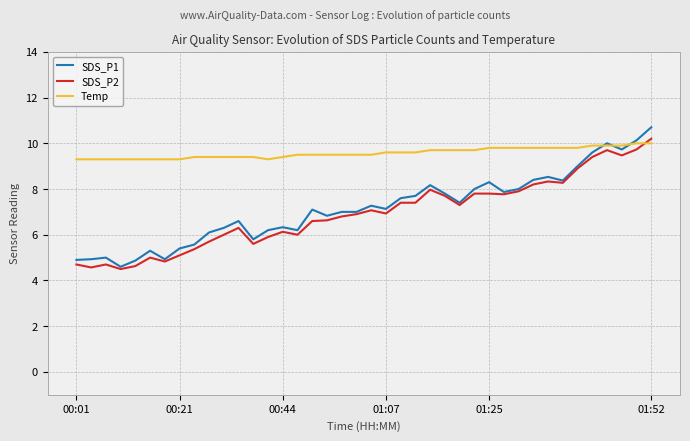

What is the minimum value for Temp?

9.3